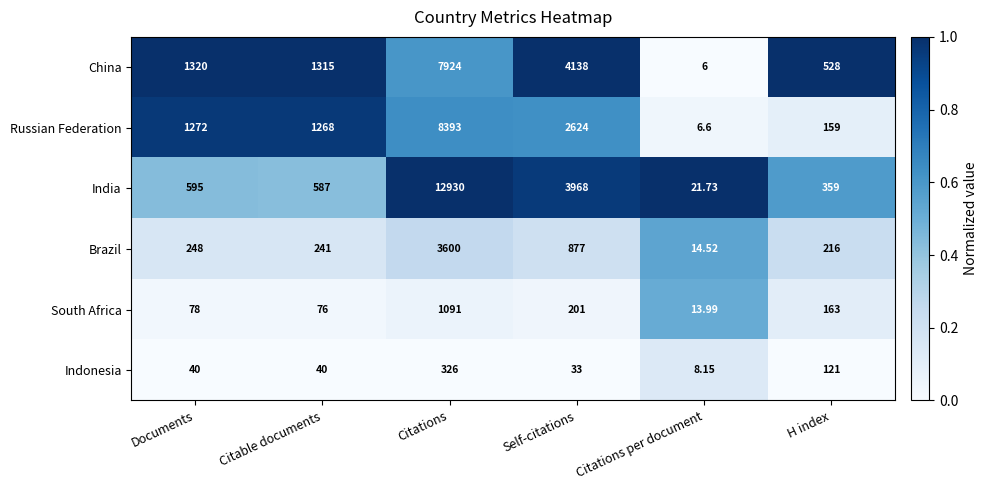

Which category has the lowest value across all series?

Citations per document